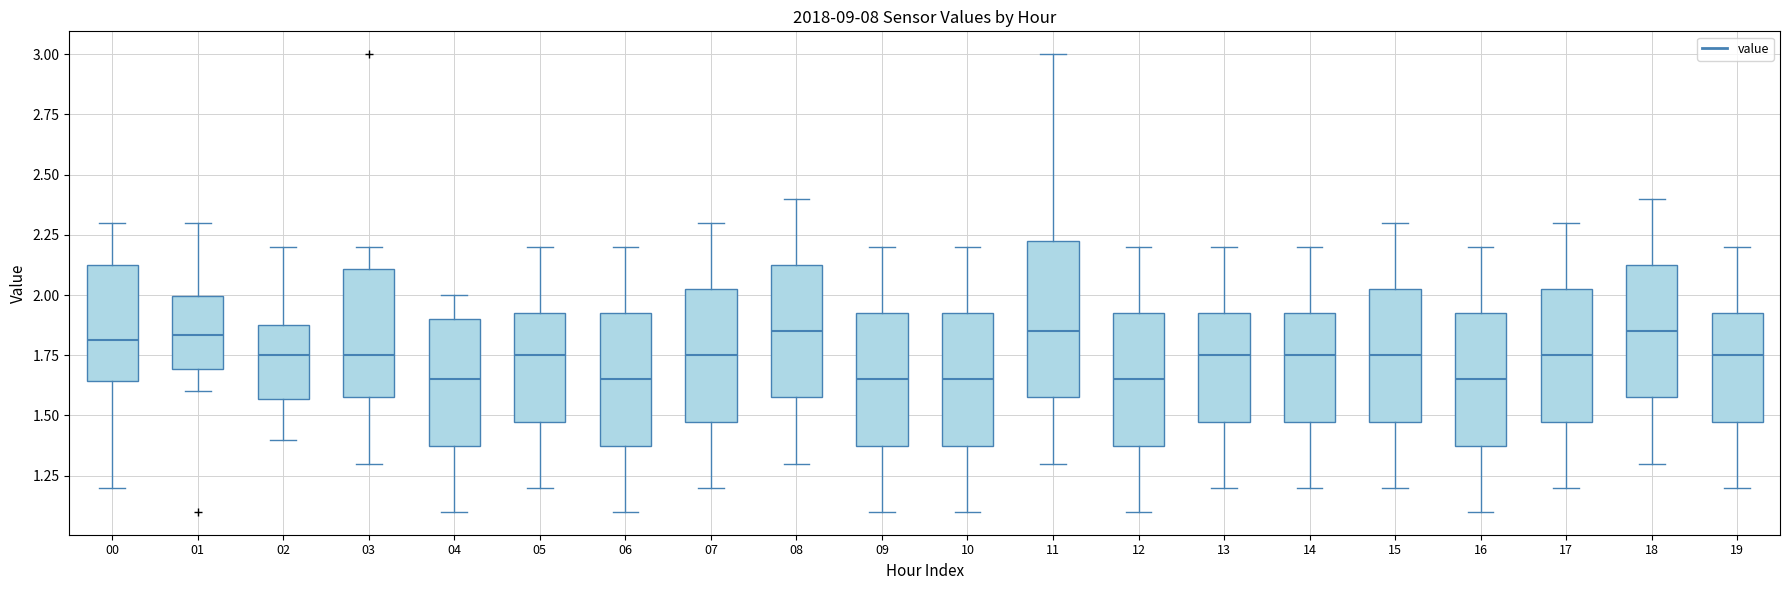

Reading left to right, read every box against the y-axis: the position of its median line, the range the box covers, and the ends of its whiskers. The values are not printed on the chart, so give them approximately, as read against the axis.

00: median 1.80, box 1.65 to 2.15, whiskers 1.20 to 2.30
01: median 1.85, box 1.70 to 2.00, whiskers 1.60 to 2.30
02: median 1.75, box 1.55 to 1.90, whiskers 1.40 to 2.20
03: median 1.75, box 1.60 to 2.10, whiskers 1.30 to 2.20
04: median 1.65, box 1.40 to 1.90, whiskers 1.10 to 2.00
05: median 1.75, box 1.50 to 1.95, whiskers 1.20 to 2.20
06: median 1.65, box 1.40 to 1.95, whiskers 1.10 to 2.20
07: median 1.75, box 1.50 to 2.05, whiskers 1.20 to 2.30
08: median 1.85, box 1.60 to 2.15, whiskers 1.30 to 2.40
09: median 1.65, box 1.40 to 1.95, whiskers 1.10 to 2.20
10: median 1.65, box 1.40 to 1.95, whiskers 1.10 to 2.20
11: median 1.85, box 1.60 to 2.25, whiskers 1.30 to 3.00
12: median 1.65, box 1.40 to 1.95, whiskers 1.10 to 2.20
13: median 1.75, box 1.50 to 1.95, whiskers 1.20 to 2.20
14: median 1.75, box 1.50 to 1.95, whiskers 1.20 to 2.20
15: median 1.75, box 1.50 to 2.05, whiskers 1.20 to 2.30
16: median 1.65, box 1.40 to 1.95, whiskers 1.10 to 2.20
17: median 1.75, box 1.50 to 2.05, whiskers 1.20 to 2.30
18: median 1.85, box 1.60 to 2.15, whiskers 1.30 to 2.40
19: median 1.75, box 1.50 to 1.95, whiskers 1.20 to 2.20